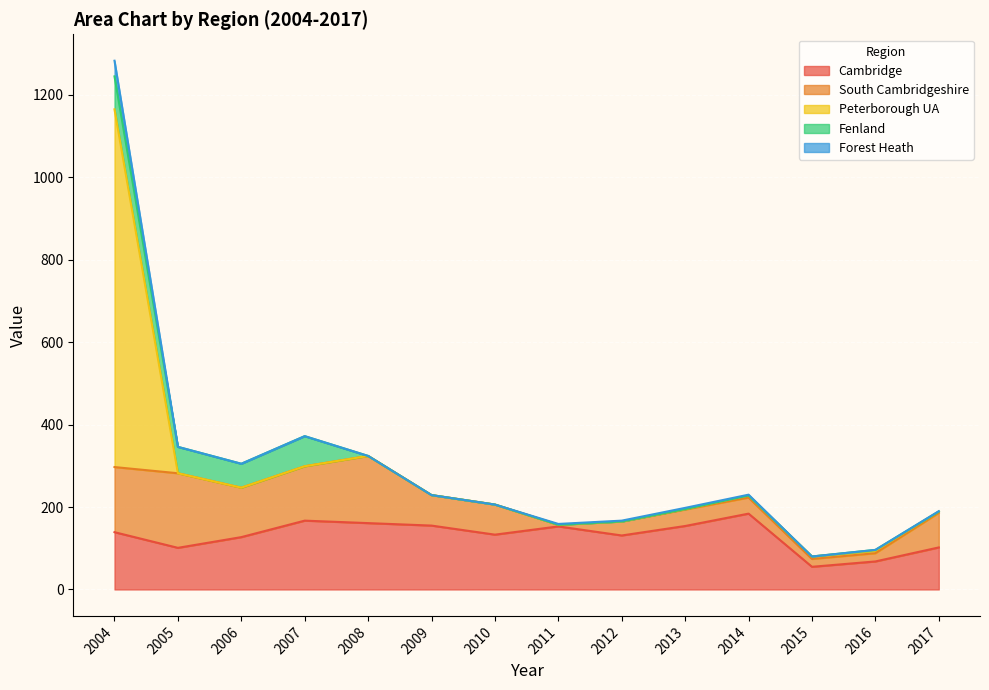

Rank the series by their maximum value, from highest to lowest.

Peterborough UA, Cambridge, South Cambridgeshire, Fenland, Forest Heath